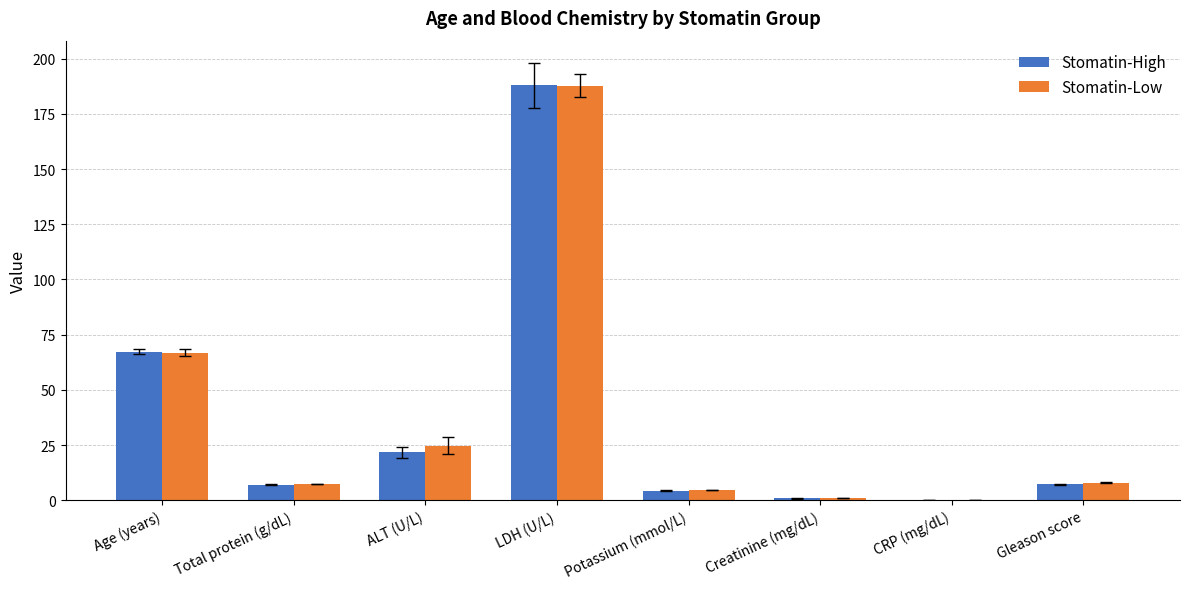

Is it true that Stomatin-Low equals 8.0 at Gleason score?

True